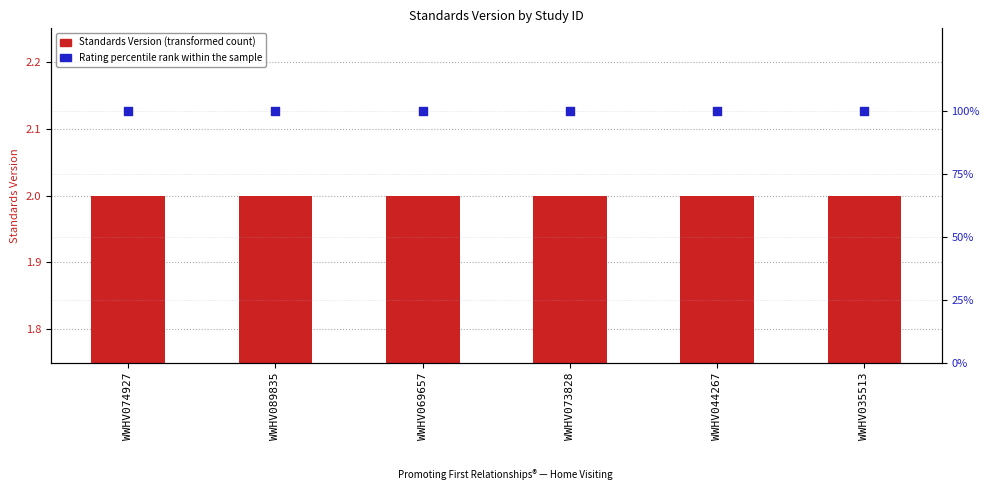

Which series reaches the minimum Y coordinate?

Standards Version